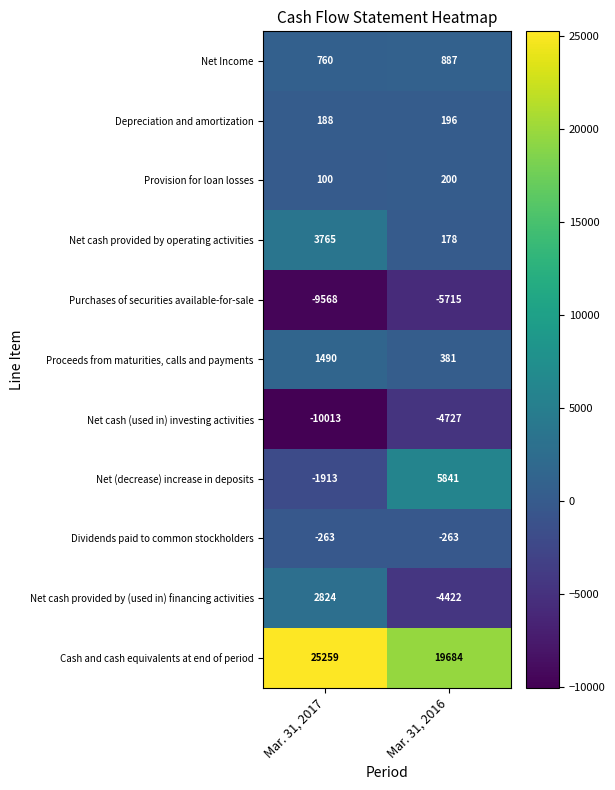

Which label corresponds to the largest value in the chart?

Mar. 31, 2017